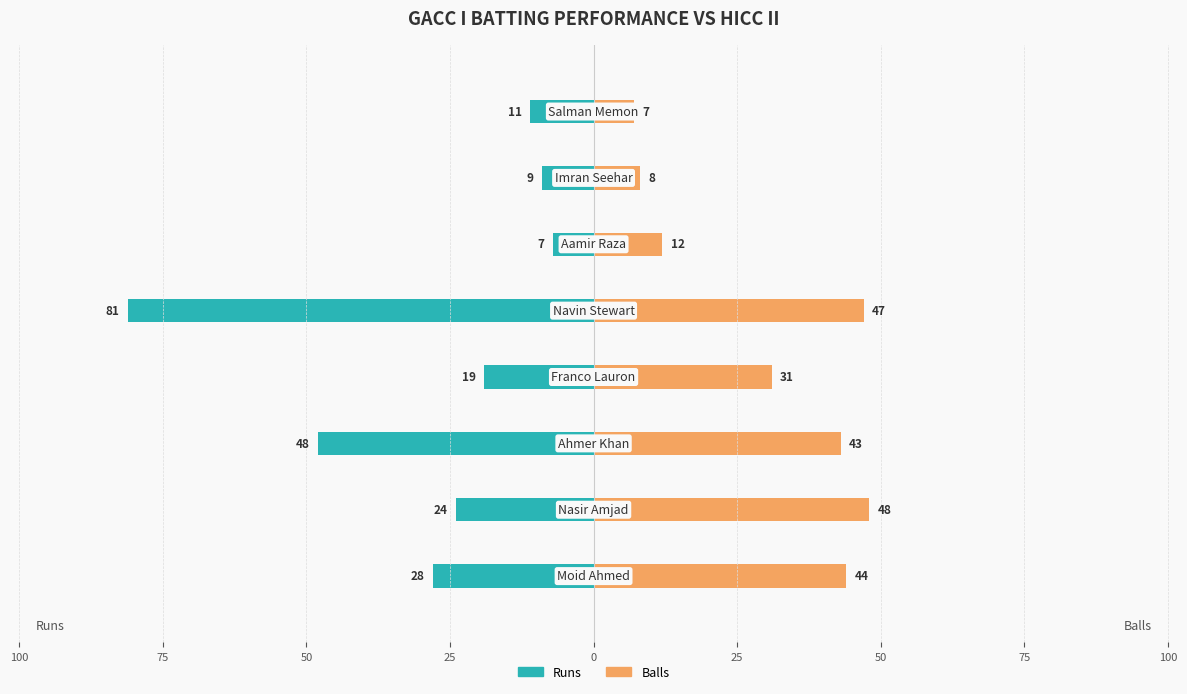

How many data points in Balls are less than 43?

4